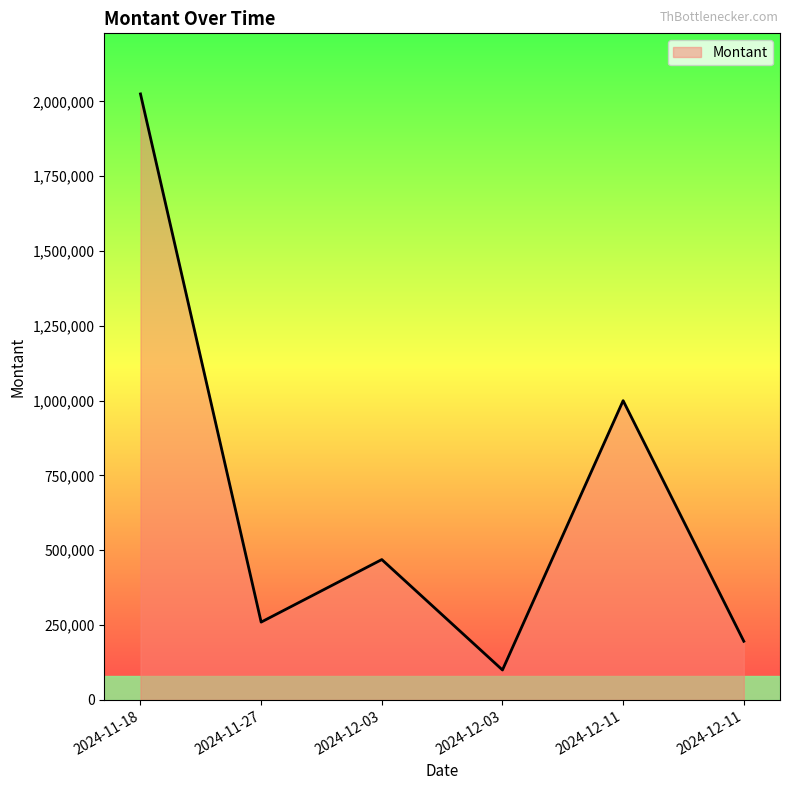

What is the approximate value at 2024-12-11?

196000